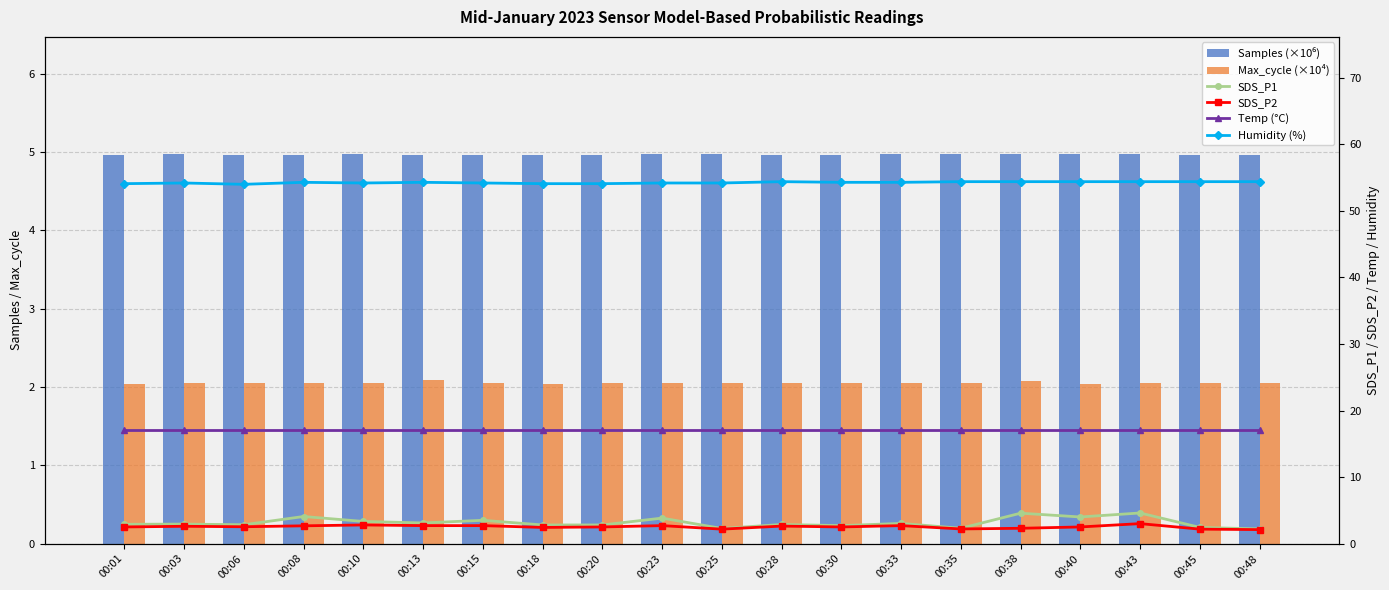

Which series has the widest spread of values?

SDS_P1